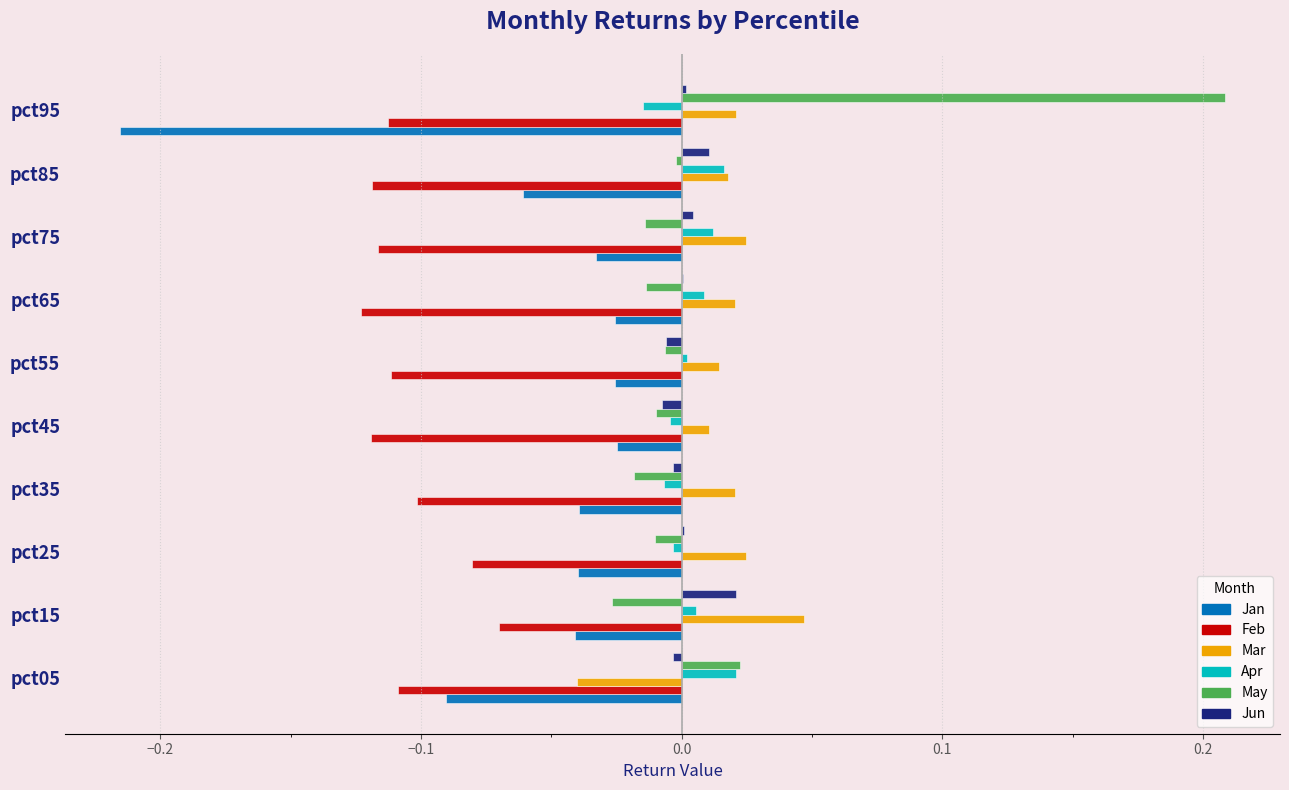

Which label corresponds to the largest value in the chart?

pct95